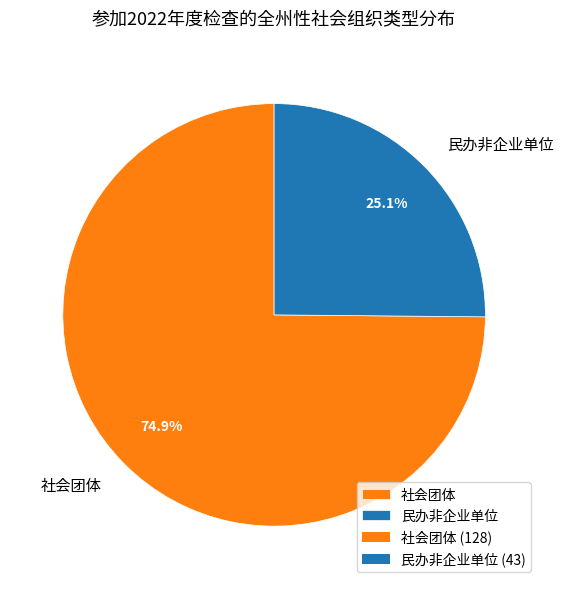

What portion of the pie excludes 社会团体?

25.1%